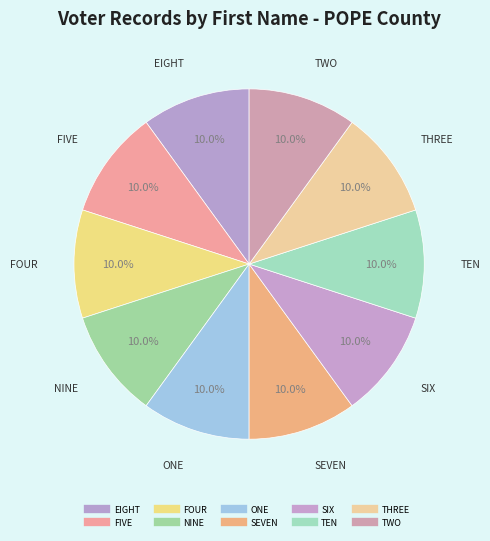

To the nearest percent, what portion does NINE represent?

10%